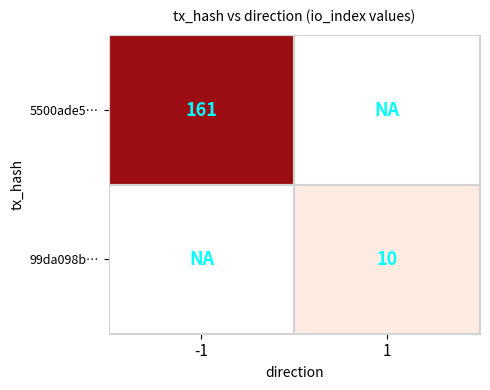

At -1, list the series in order from smallest to largest.

5500ade5…, 99da098b…